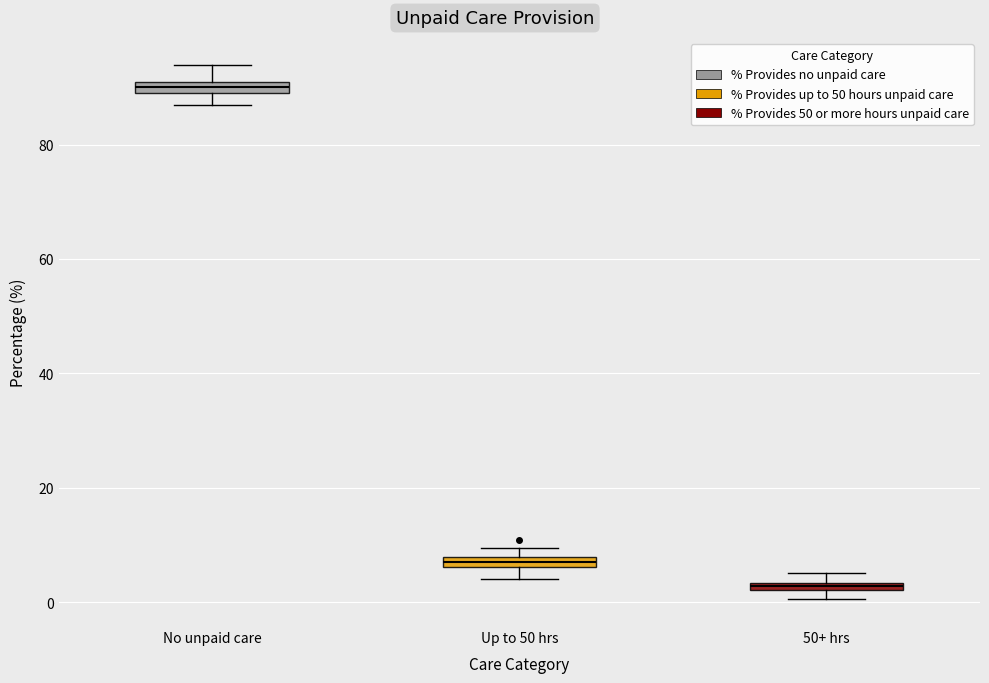

Where does the lower whisker of the box for Up to 50 hrs end on the y-axis? The values are not printed on the chart, so give them approximately, as read against the axis.

4